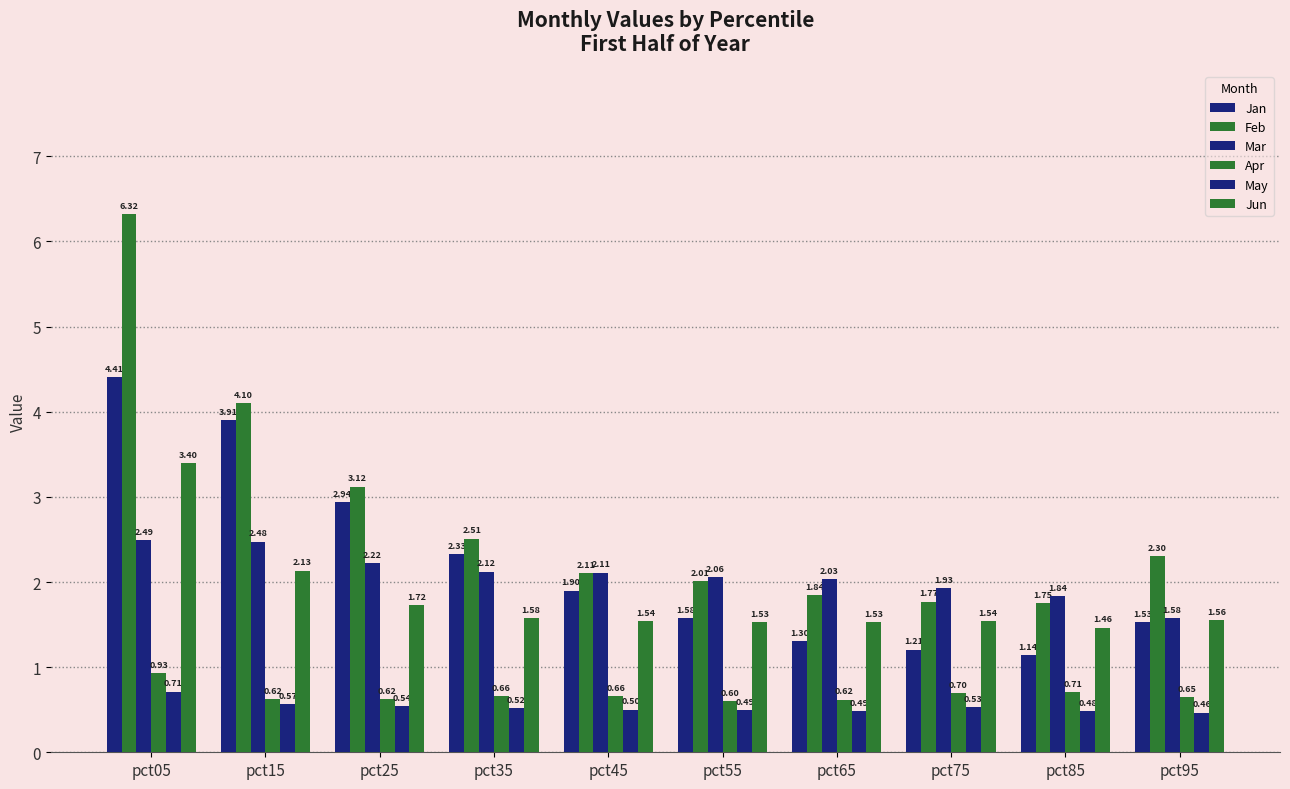

Count the number of data series in this chart.

6